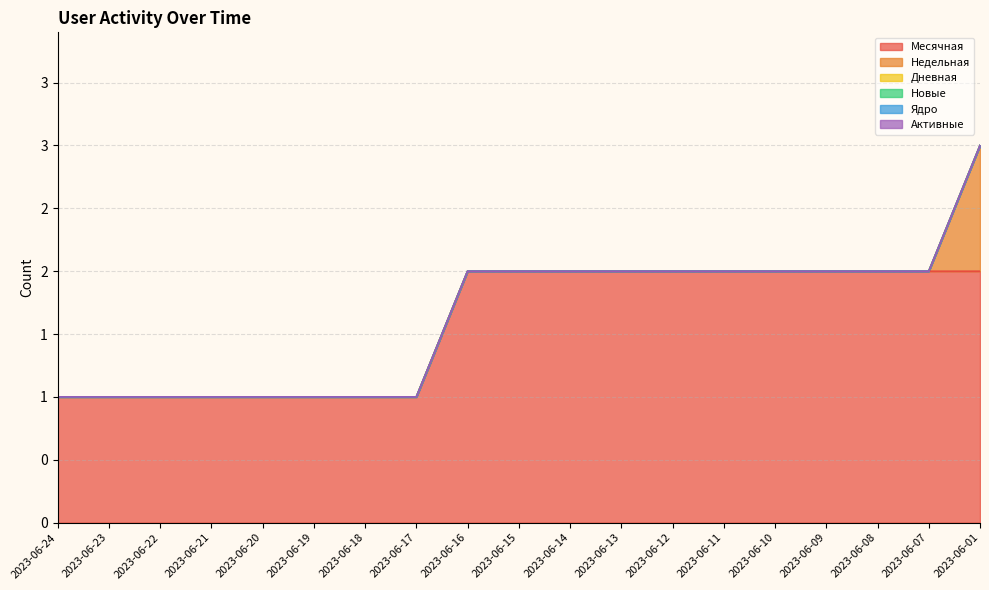

List the series in order of their peak value, highest first.

Месячная, Недельная, Дневная, Новые, Ядро, Активные